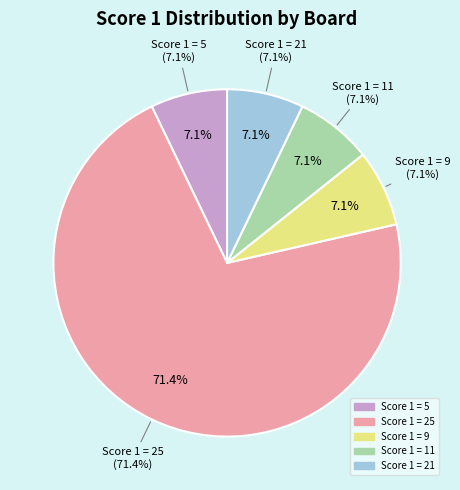

Rank the categories by value from highest to lowest.

Score 1 = 25, Score 1 = 21, Score 1 = 11, Score 1 = 9, Score 1 = 5